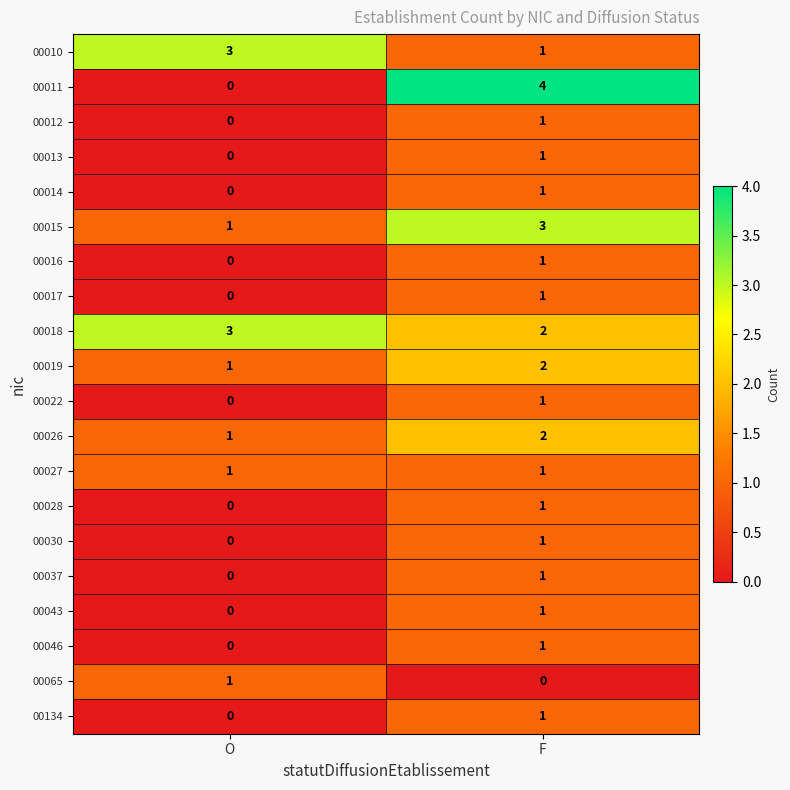

Is the value of 00015 at F greater than the value of 00030 at F?

Yes